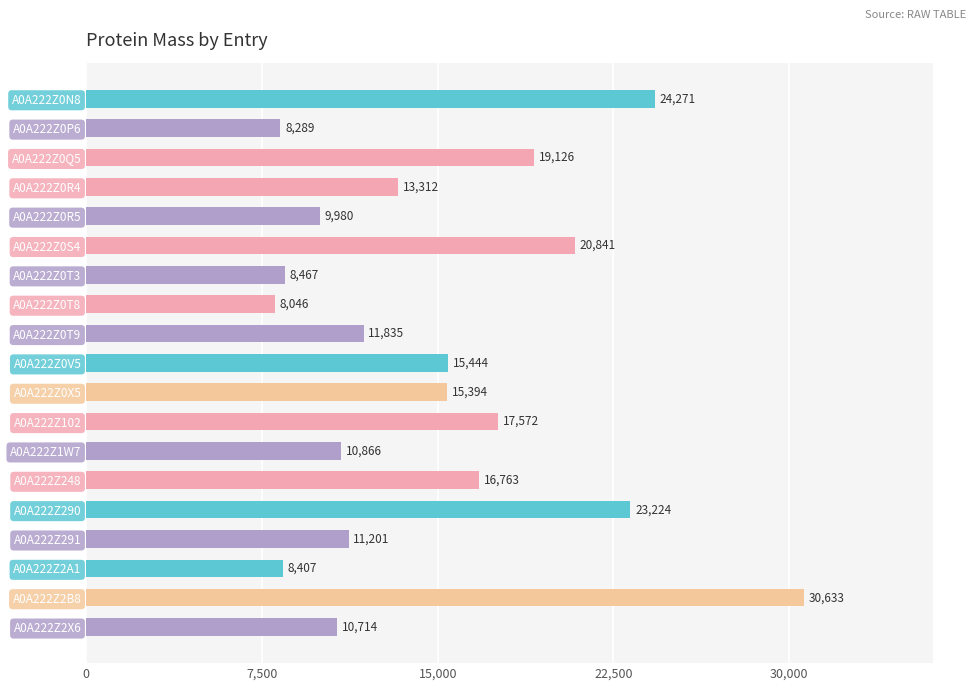

What position from the bottom is A0A222Z0S4?

14